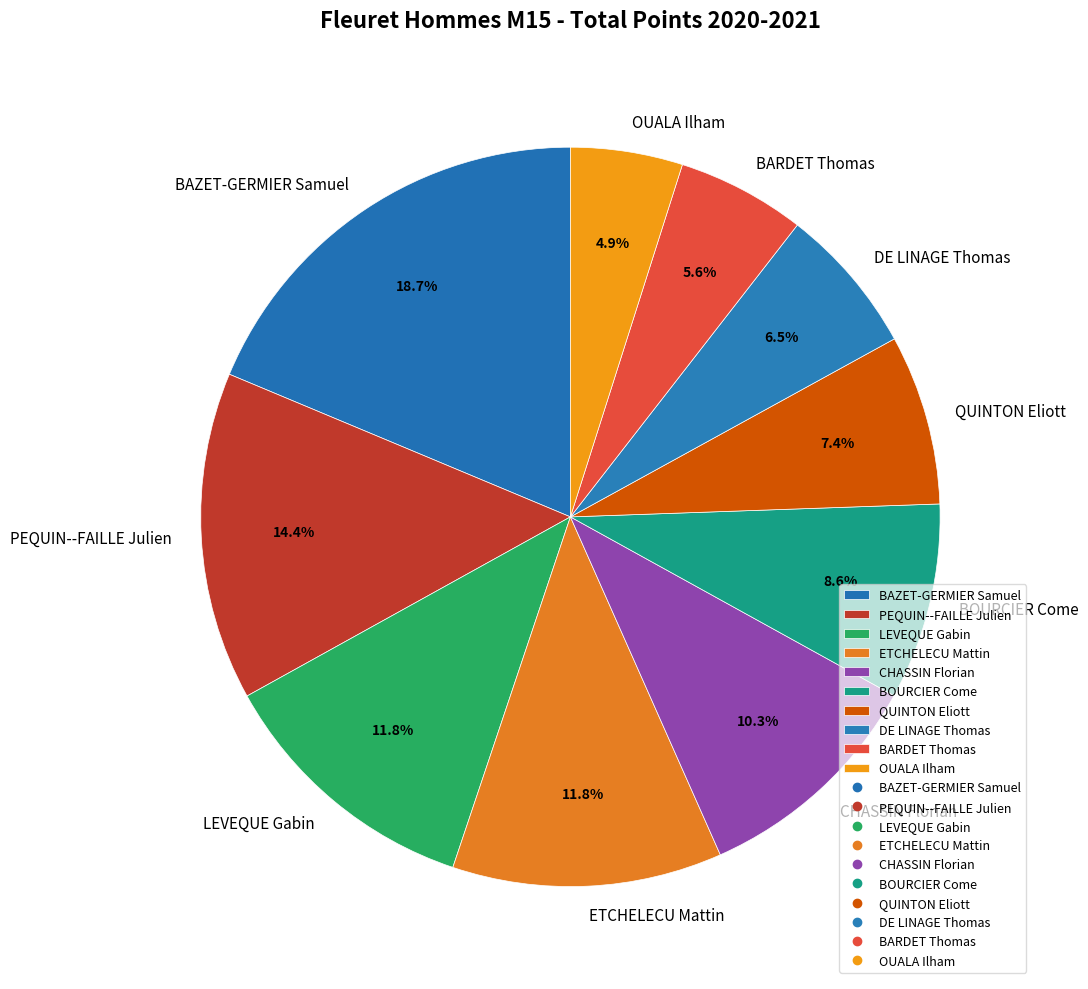

Which category has the smallest portion of the pie?

OUALA Ilham